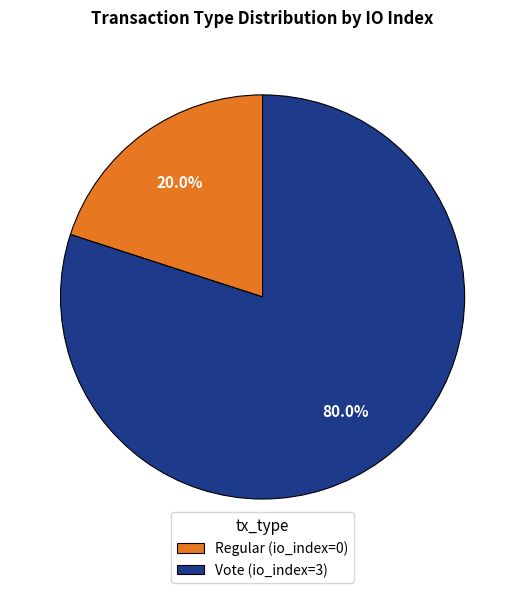

Combined, do Vote and Regular account for over 50%?

Yes